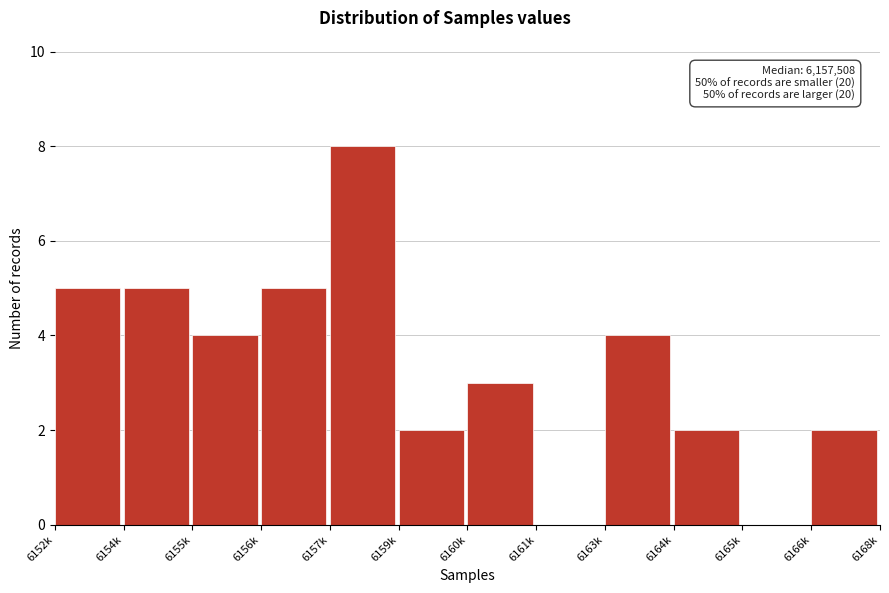

Reading left to right, list all the values displayed in this chart.

6152k=5	6154k=5	6155k=4	6156k=5	6157k=8	6159k=2	6160k=3	6161k=0	6163k=4	6164k=2	6165k=0	6166k=2